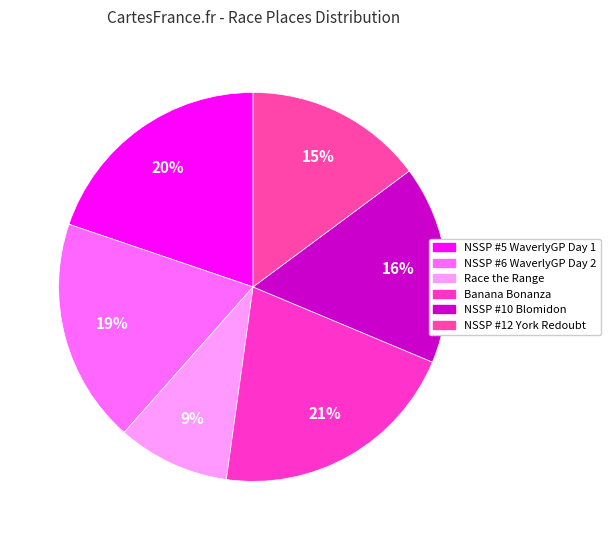

How many slices are in this pie chart?

6